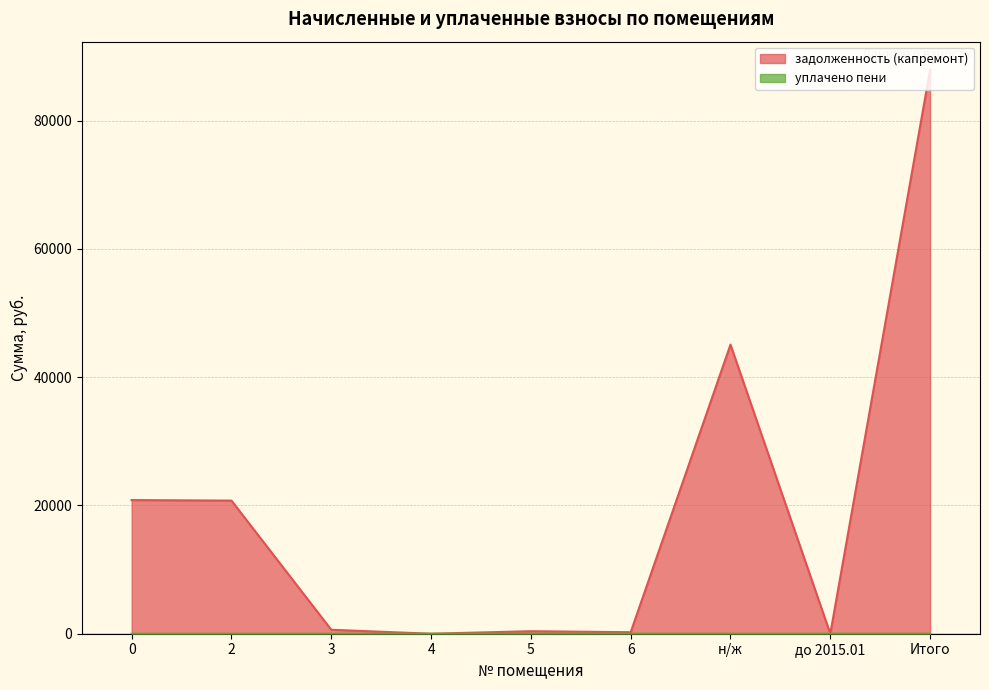

The задолженность (капремонт) series shows 20841.7 at 0. True or false?

True